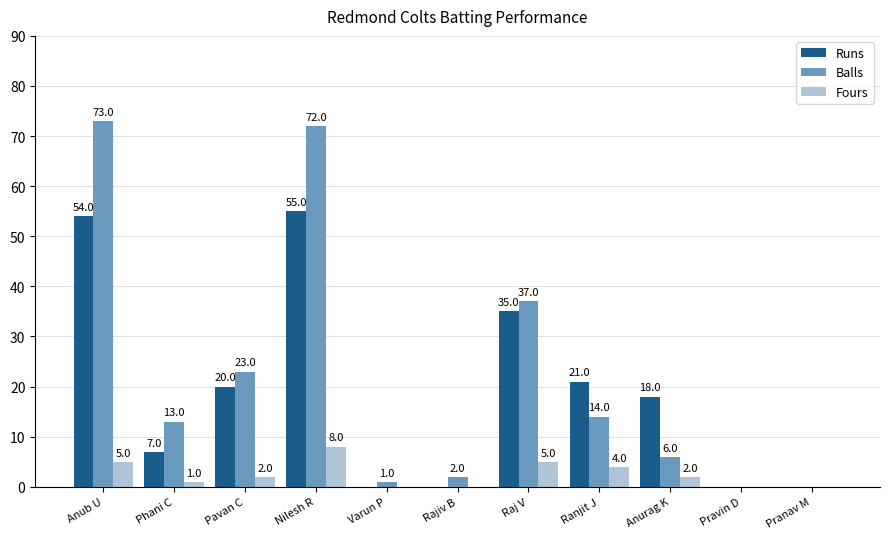

The Balls series shows 2 at Rajiv B. True or false?

True